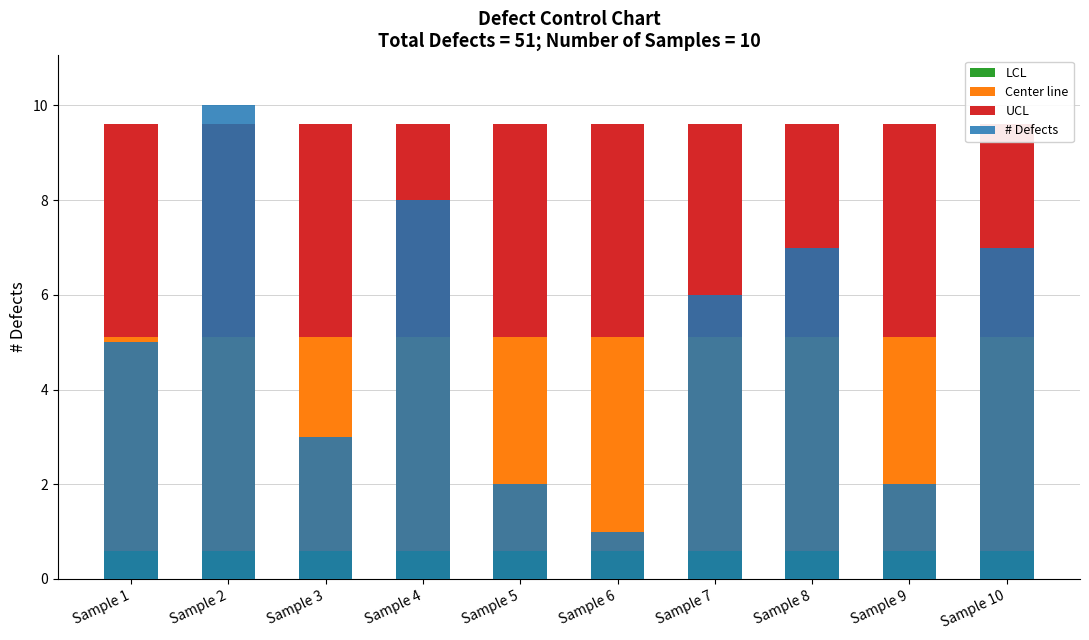

What is the sum of all UCL values?

45.2